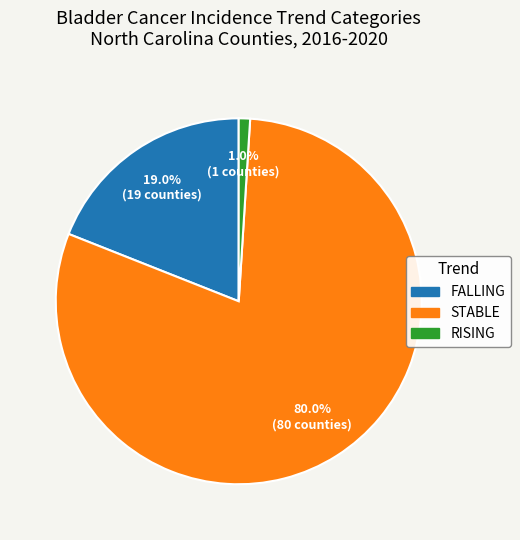

Does any single category account for the majority?

Yes